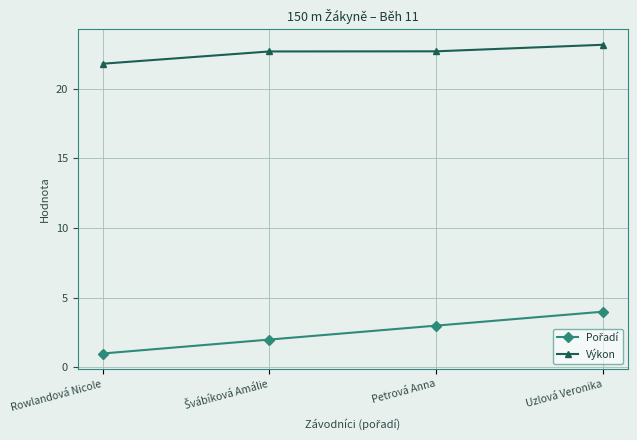

What is the approximate value of Výkon at Petrová Anna?

22.7